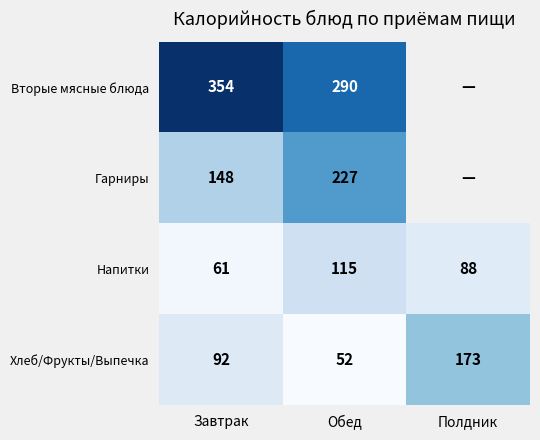

Which label corresponds to the smallest value in the chart?

Обед